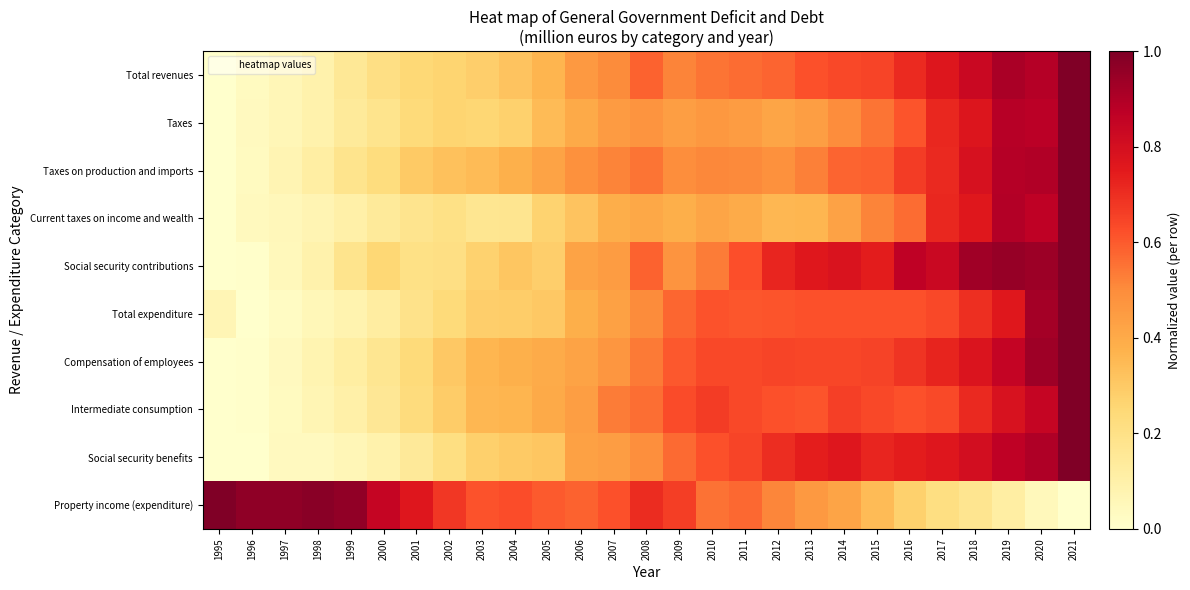

Which series has the widest spread of values?

Total expenditure